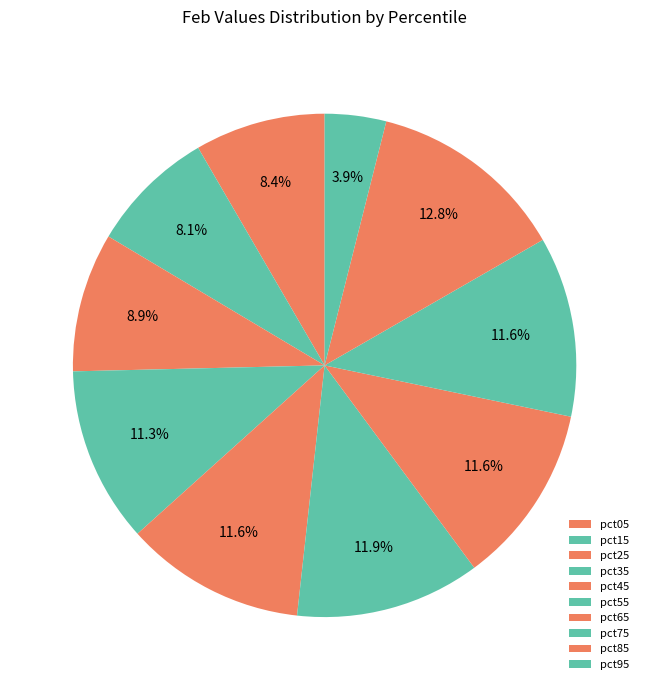

Rank the categories by value from highest to lowest.

pct85, pct55, pct65, pct45, pct75, pct35, pct25, pct05, pct15, pct95